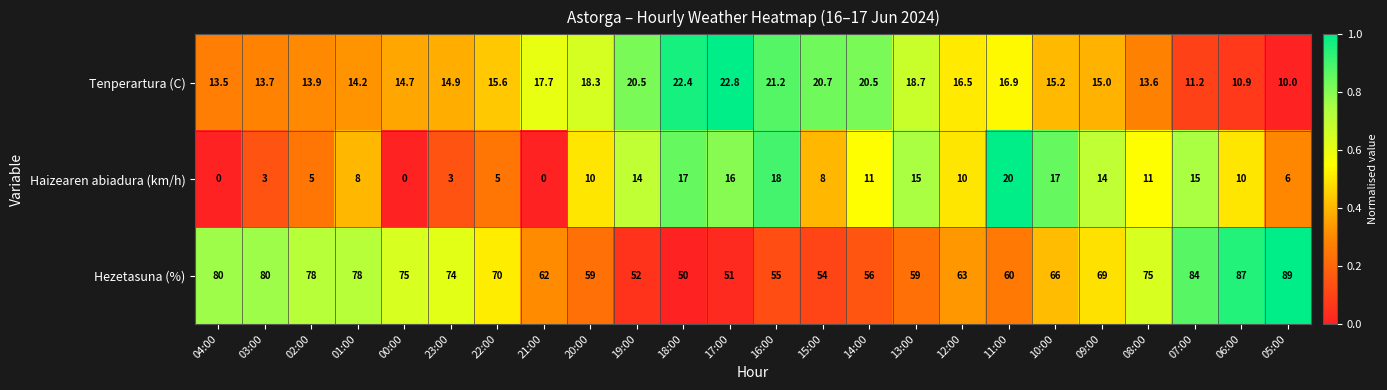

At which label does Tenperartura (C) reach its peak?

17:00